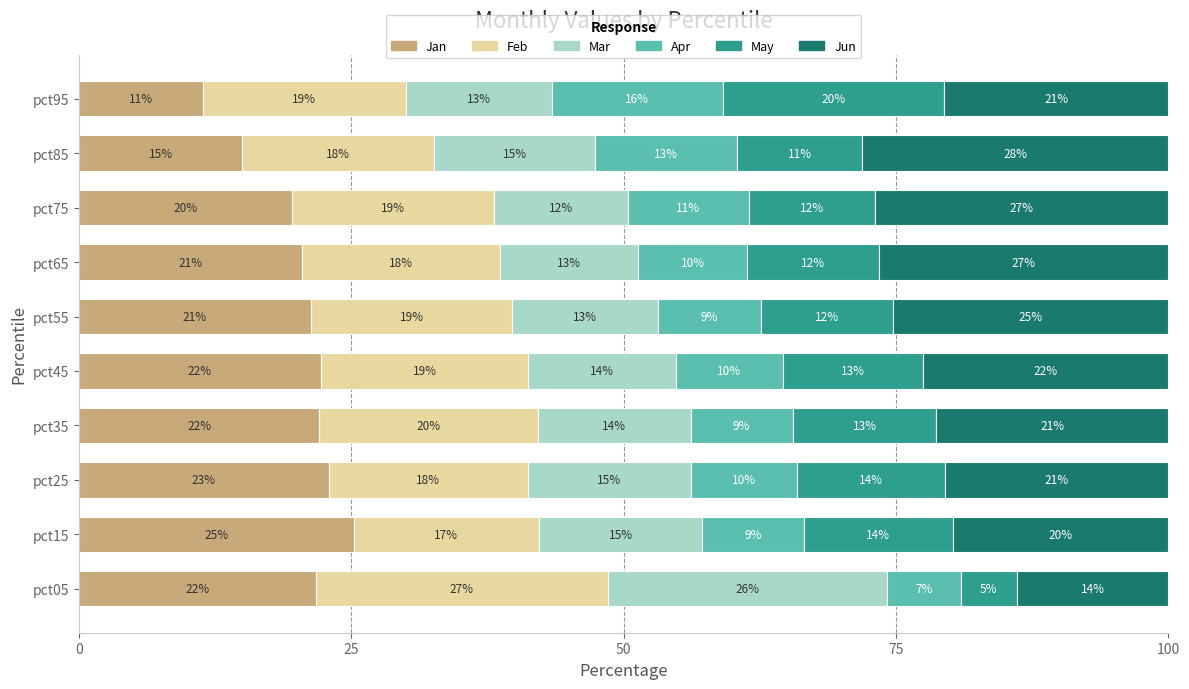

What is the total value across all series at pct45?

100.0